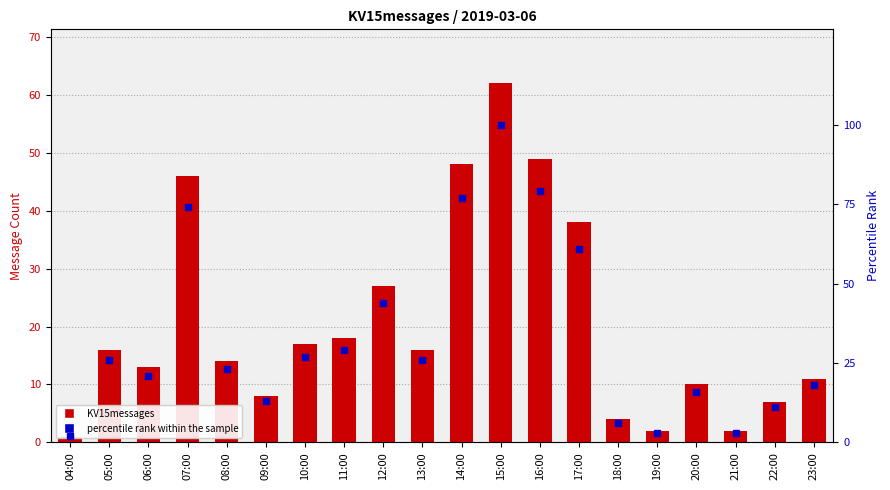

Where is KV15messages nearest to the value 31?

12:00